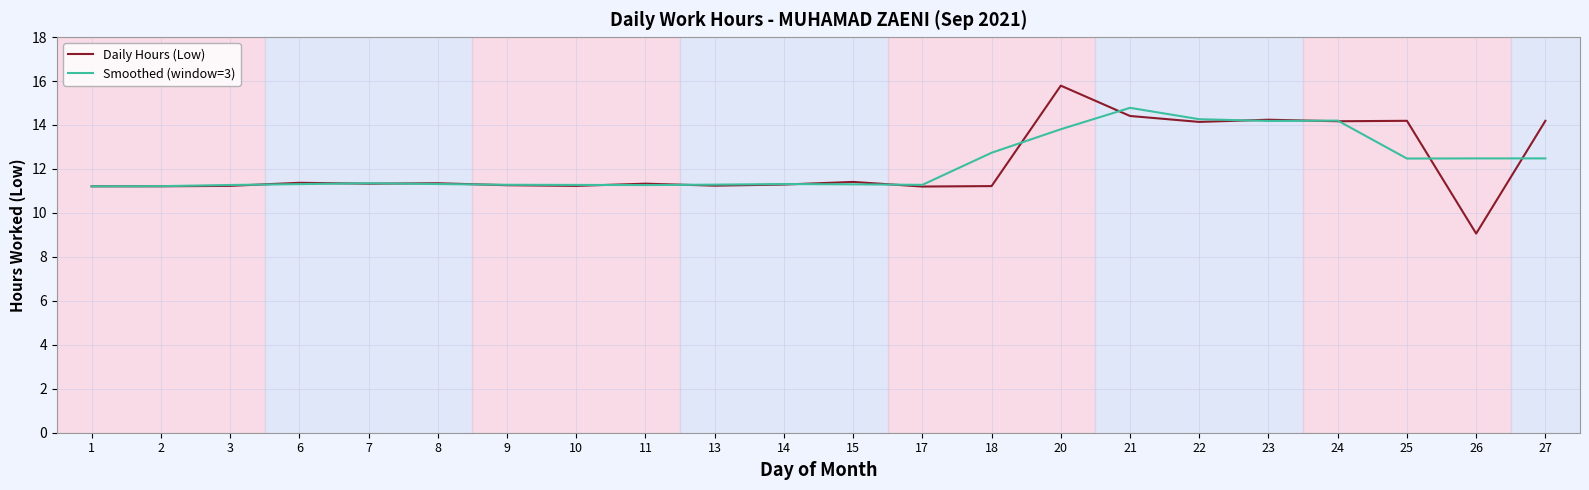

What is the difference between the Smoothed (window=3) values at 10 and 18?

1.5